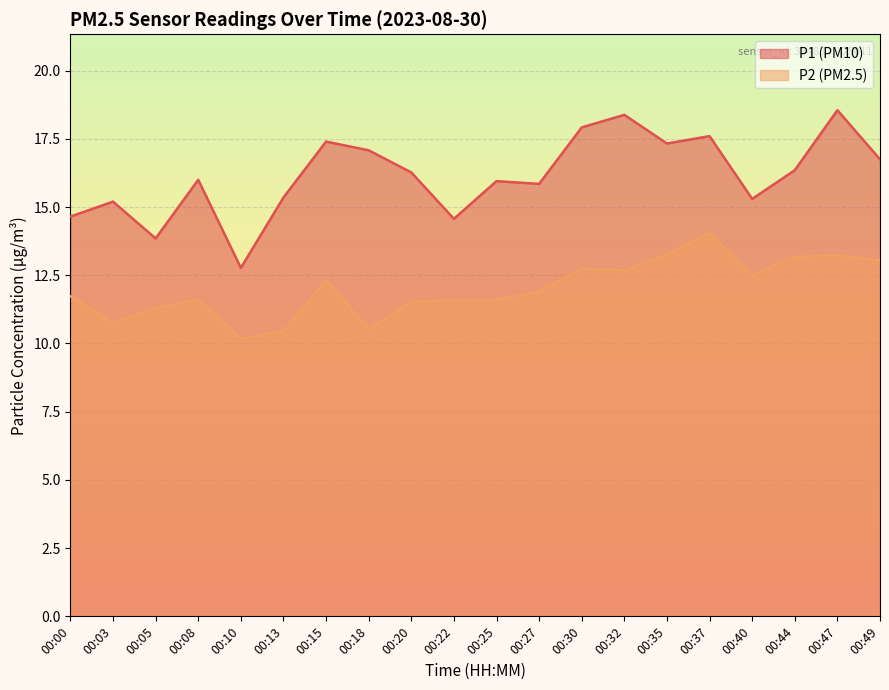

Reading right to left, list all the values displayed in this chart.

P1: 00:49=16.8	00:47=18.6	00:44=16.4	00:40=15.3	00:37=17.6	00:35=17.3	00:32=18.4	00:30=17.9	00:27=15.8	00:25=15.9	00:22=14.6	00:20=16.3	00:18=17.1	00:15=17.4	00:13=15.3	00:10=12.8	00:08=16.0	00:05=13.8	00:03=15.2	00:00=14.7
P2: 00:49=13.1	00:47=13.2	00:44=13.2	00:40=12.5	00:37=14.1	00:35=13.3	00:32=12.7	00:30=12.8	00:27=11.9	00:25=11.6	00:22=11.6	00:20=11.5	00:18=10.5	00:15=12.3	00:13=10.4	00:10=10.2	00:08=11.6	00:05=11.3	00:03=10.8	00:00=11.7